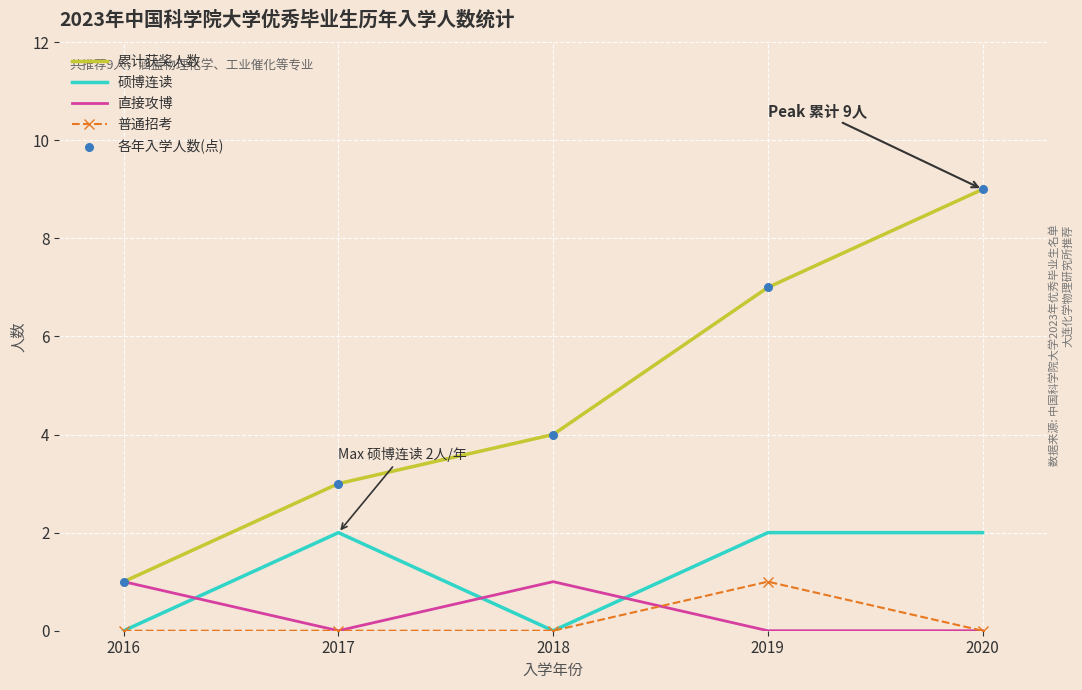

Is the value of 普通招考 at 2017 greater than the value of 直接攻博 at 2018?

No